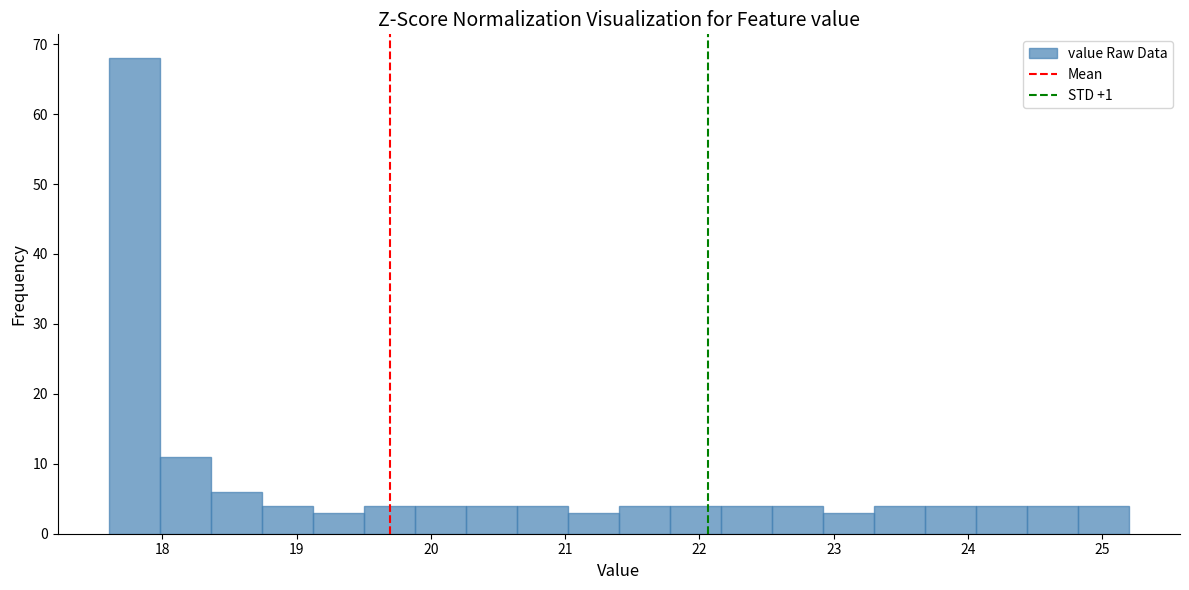

Read against the x-axis, roughly where is the centre of the tallest bar?

17.8